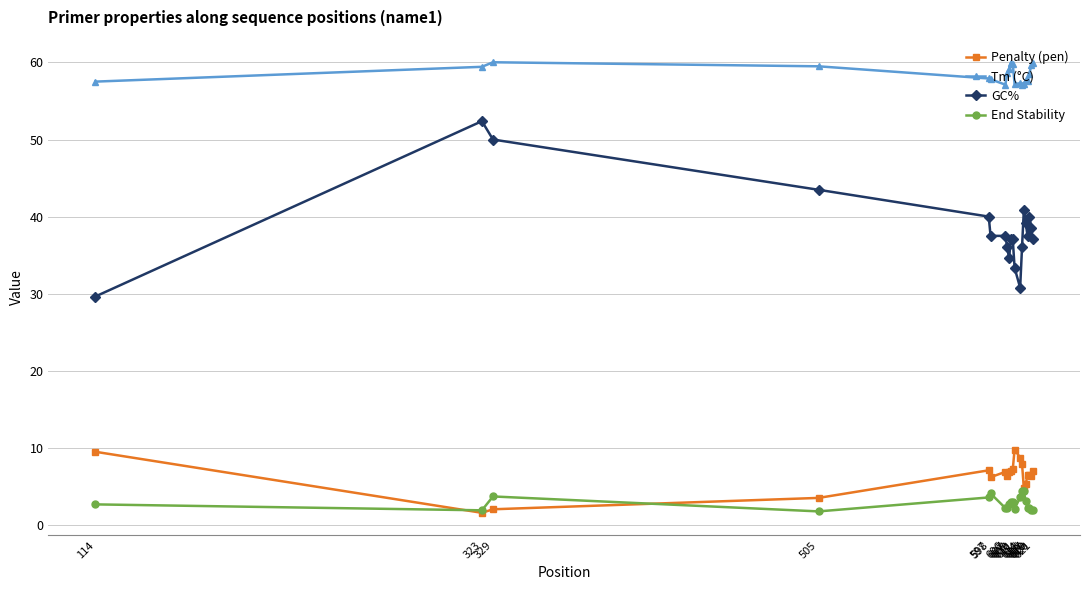

What is the greatest value displayed?

60.0